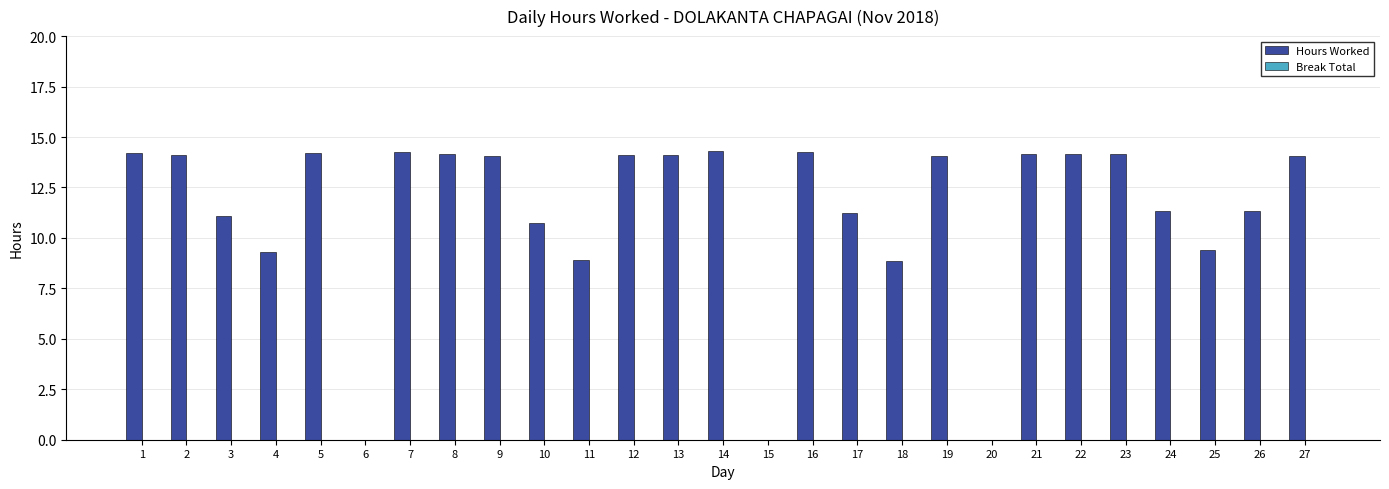

What is the sum of all values?

304.6